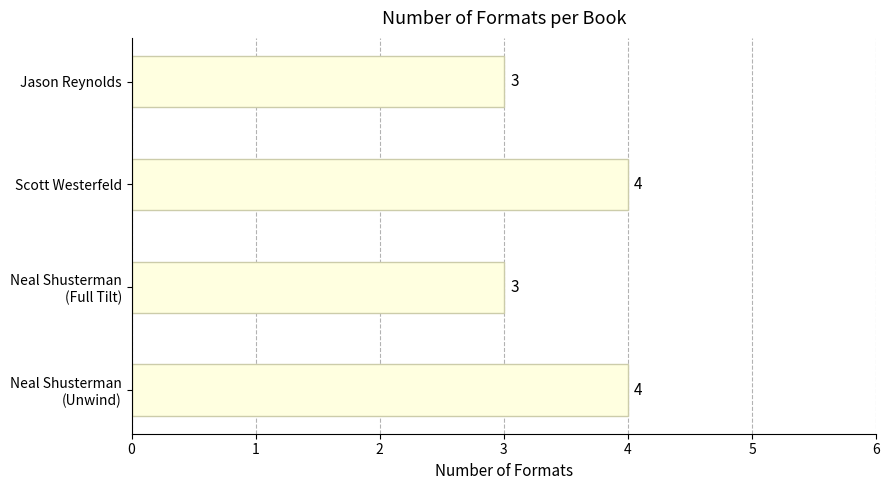

True or false: the data shows 3 at Jason Reynolds.

True